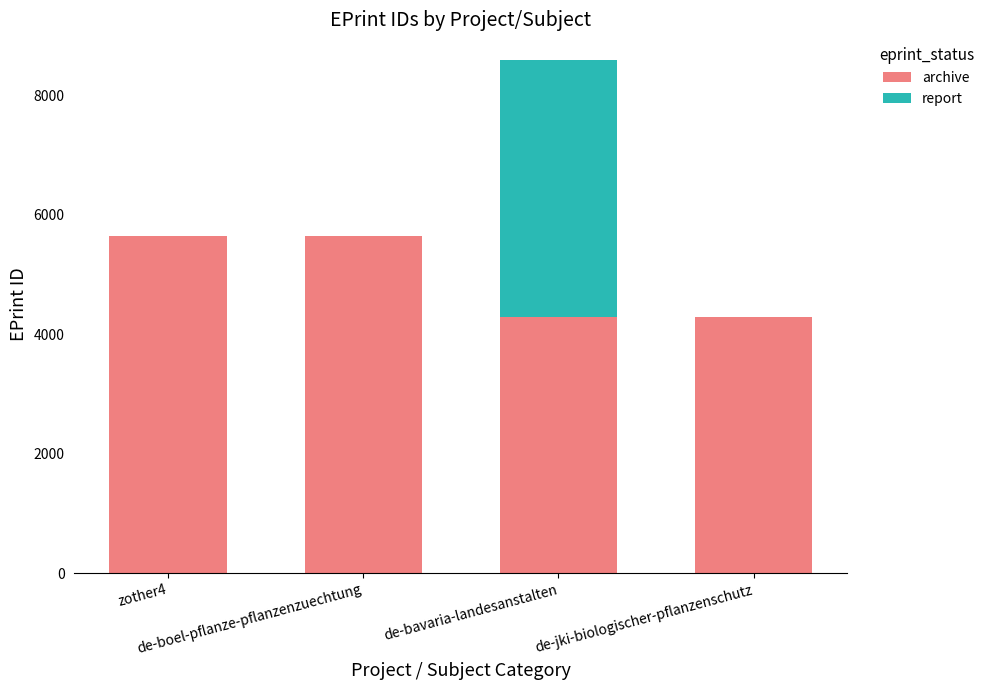

How many series are shown in this chart?

2